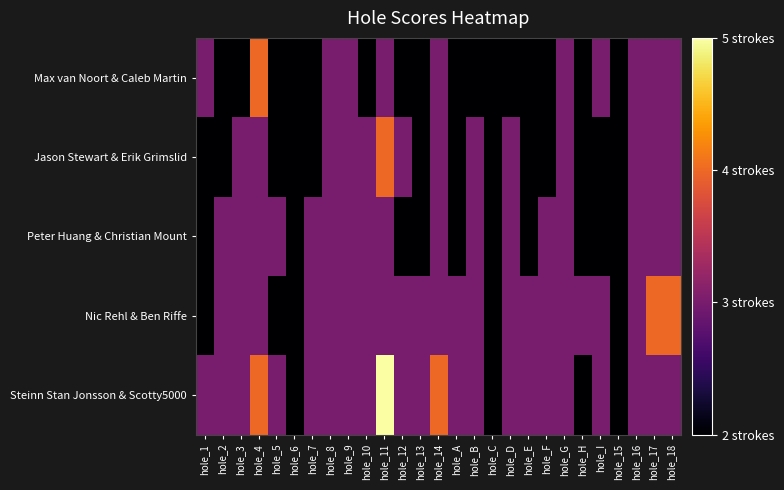

Between hole_18 and hole_A, which is larger?

hole_18